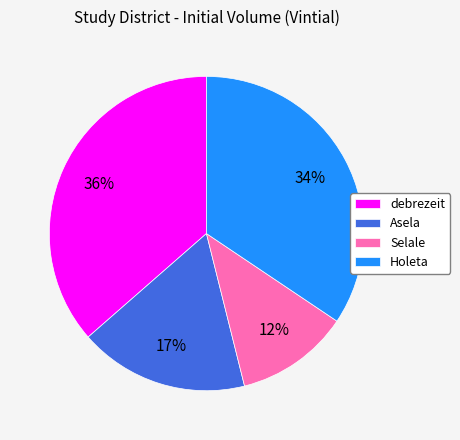

Rank the categories by value from highest to lowest.

debrezeit, Holeta, Asela, Selale